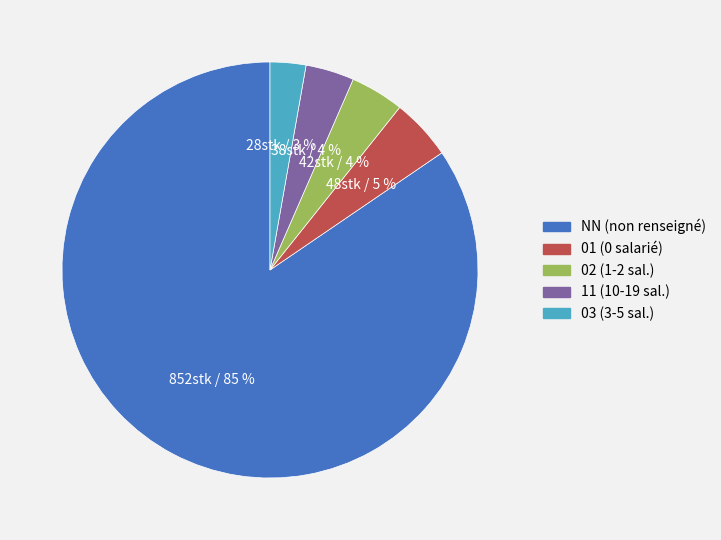

Does any single category account for the majority?

Yes